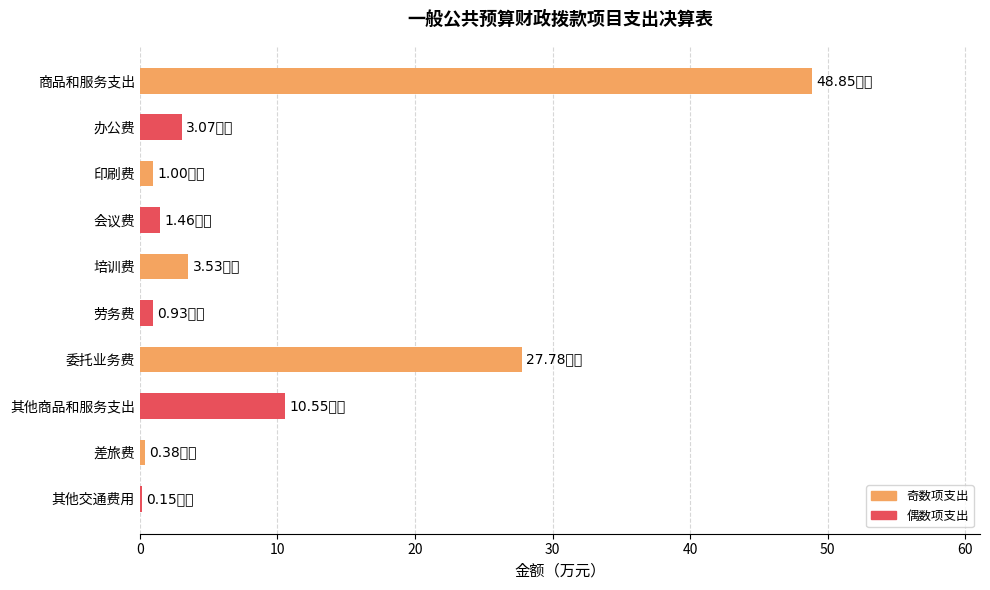

Are the bars horizontal?

Yes